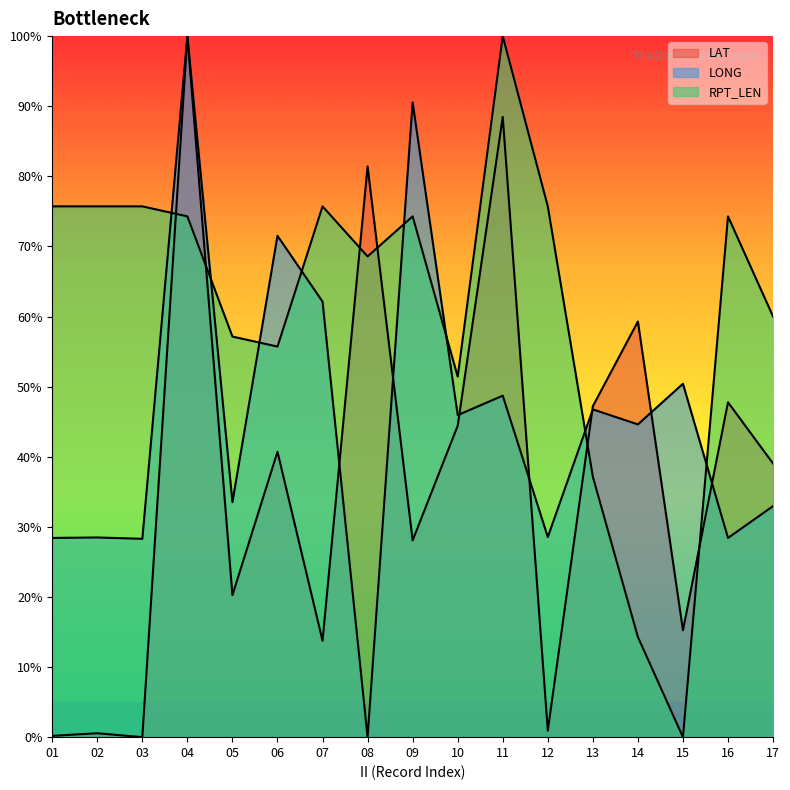

What is the sum of all RPT_LEN values?

1045.7